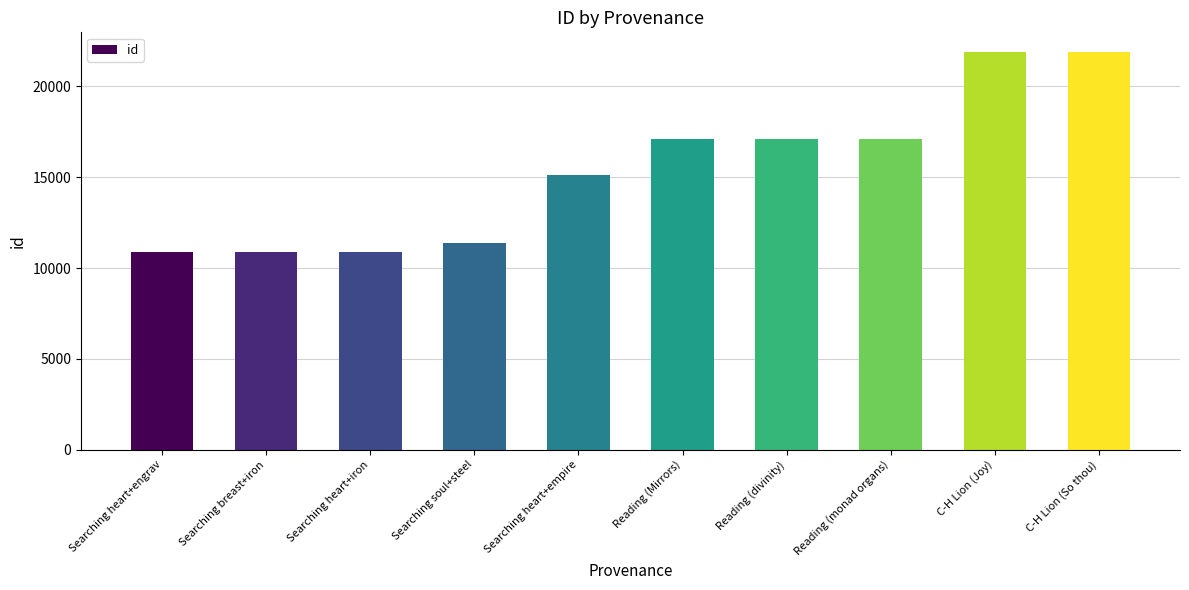

True or false: the data shows 36757 at C-H Lion (So thou).

False